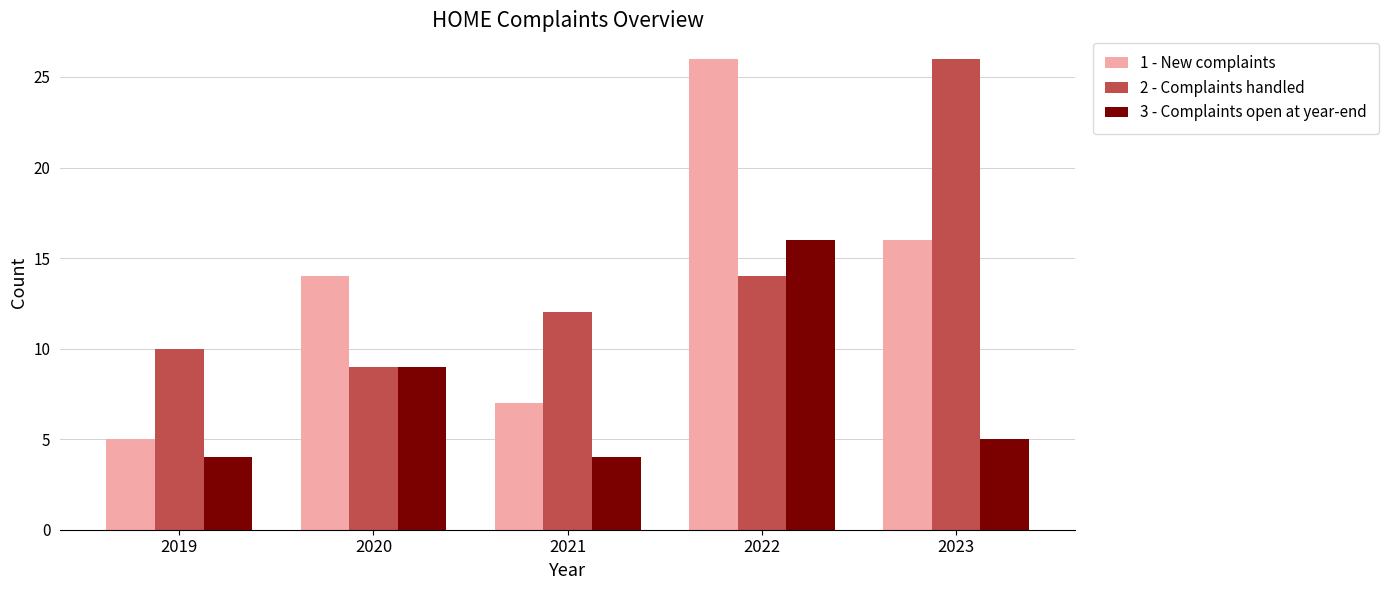

Reading left to right, list all the values displayed in this chart.

1 - New complaints: 2019=5	2020=14	2021=7	2022=26	2023=16
2 - Complaints handled: 2019=10	2020=9	2021=12	2022=14	2023=26
3 - Complaints open at year-end: 2019=4	2020=9	2021=4	2022=16	2023=5